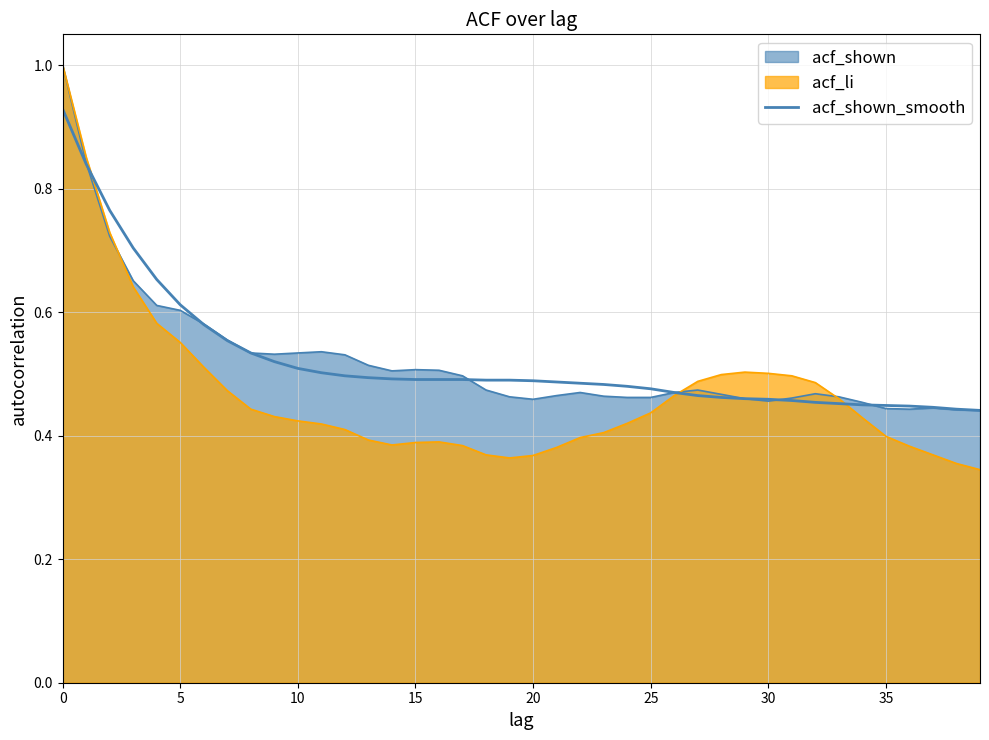

At which category does the chart reach its minimum across all series?

39